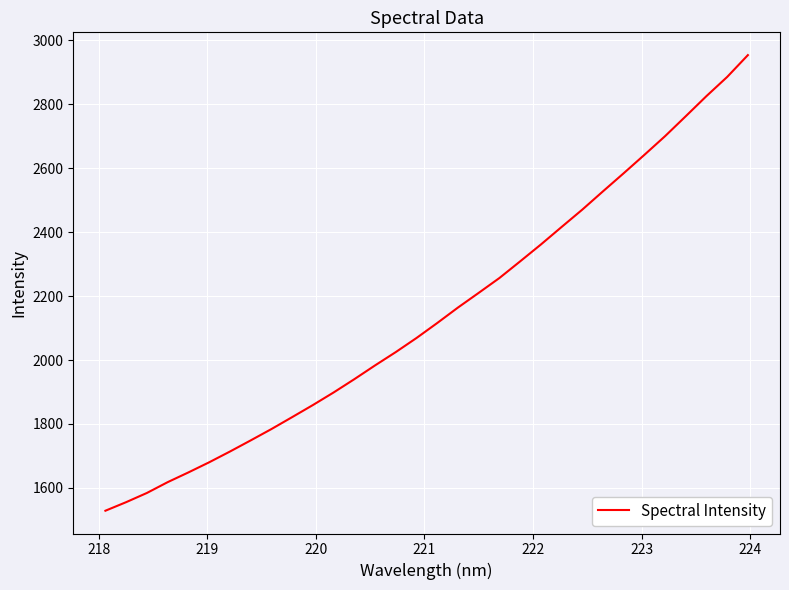

How many values are below 2115?

16